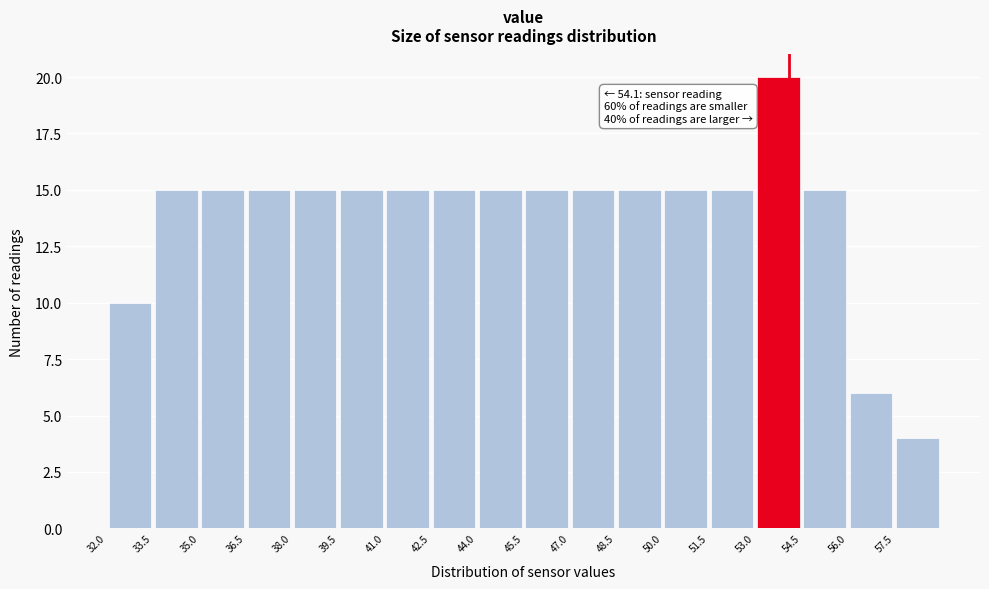

Which range on the x-axis has the tallest bar?

53.0 to 54.5